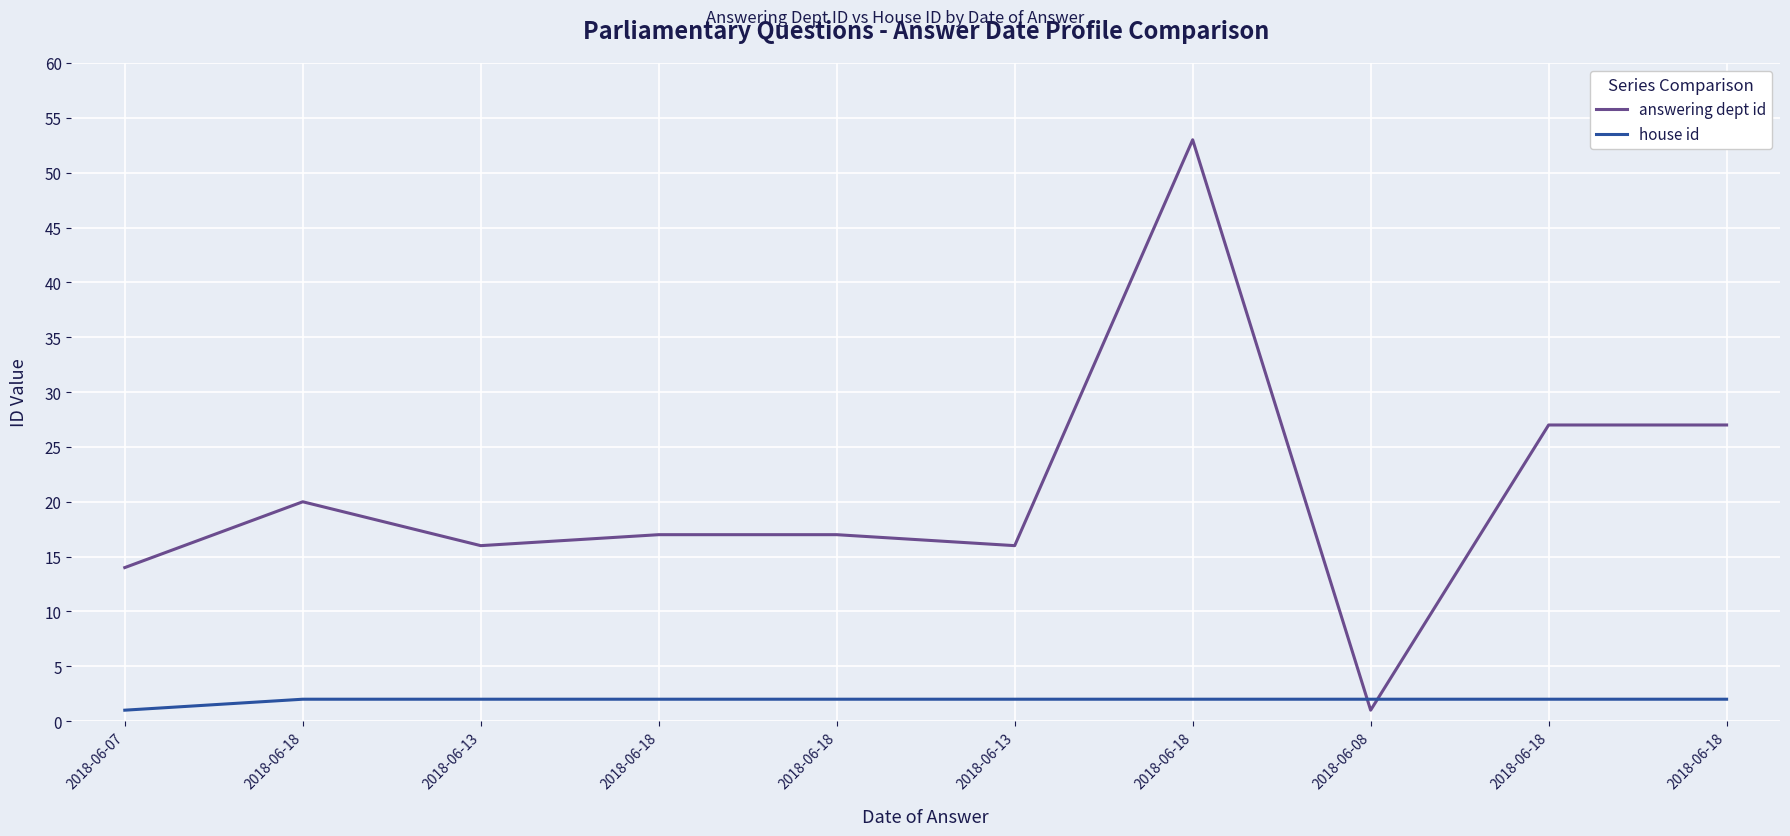

Where do house id and answering dept id first cross each other?

2018-06-18 and 2018-06-08